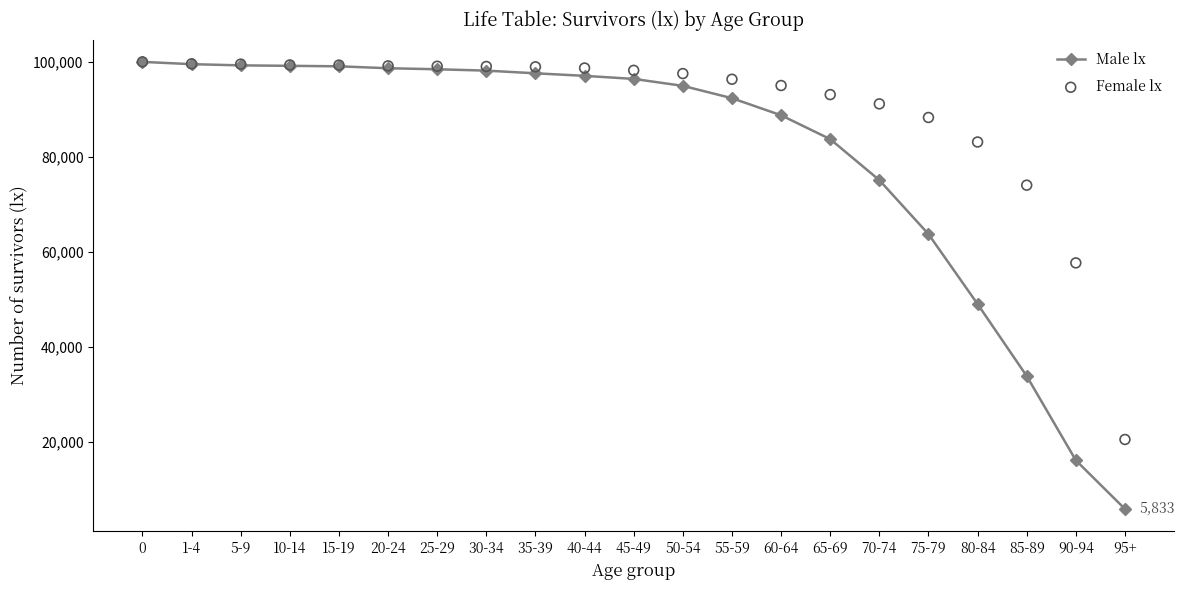

Which series reaches the minimum Y coordinate?

Male lx